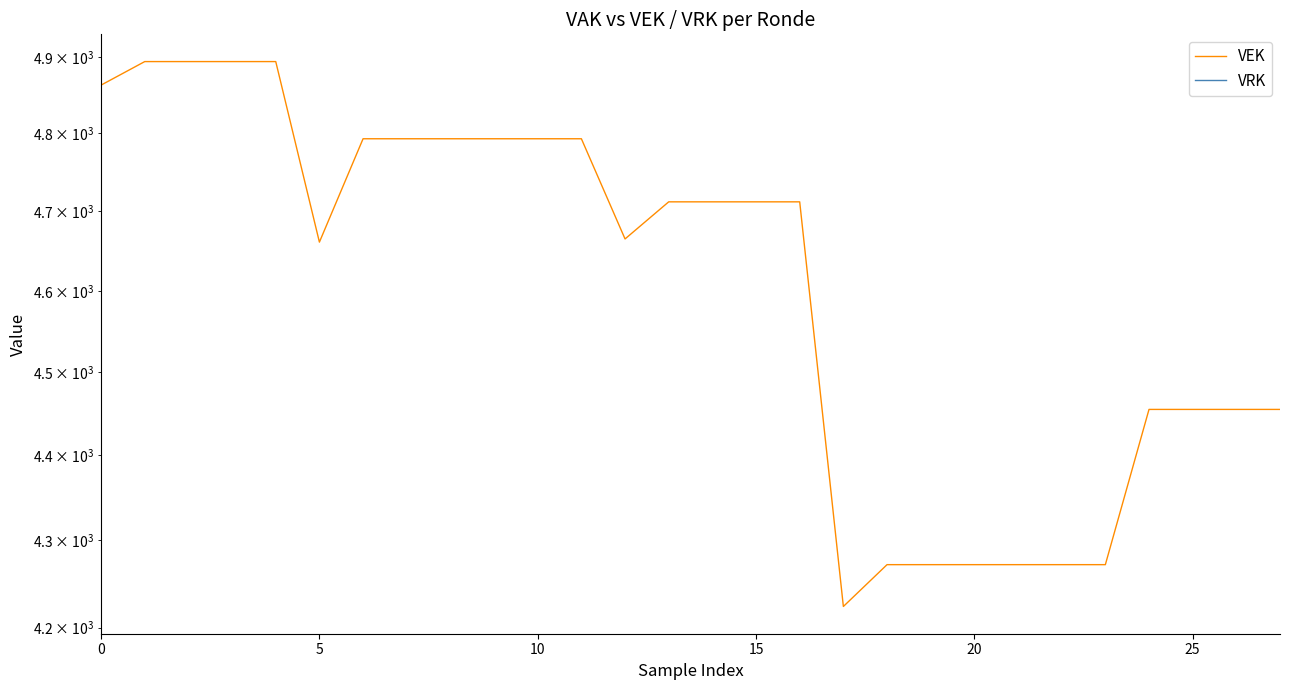

What are all the series names shown in the legend?

VEK, VRK